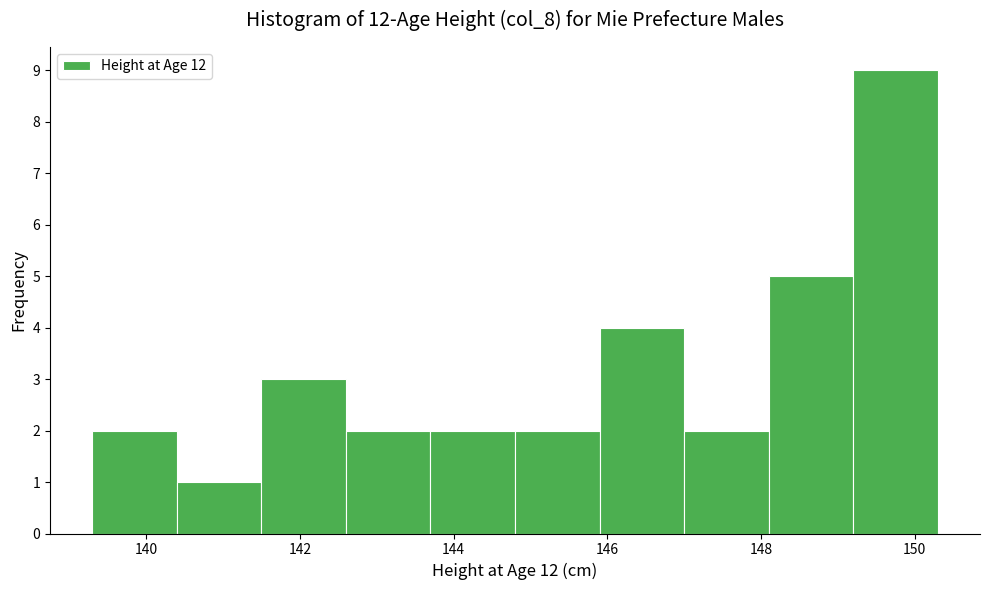

Reading left to right, transcribe this chart: for each bar, give the range it covers on the x-axis and its height. Neither the bar edges nor the heights are printed on the chart, so give them approximately, as read against the axes.

139.3 to 140.4: 2
140.4 to 141.5: 1
141.5 to 142.6: 3
142.6 to 143.7: 2
143.7 to 144.8: 2
144.8 to 145.9: 2
145.9 to 147.0: 4
147.0 to 148.1: 2
148.1 to 149.2: 5
149.2 to 150.3: 9